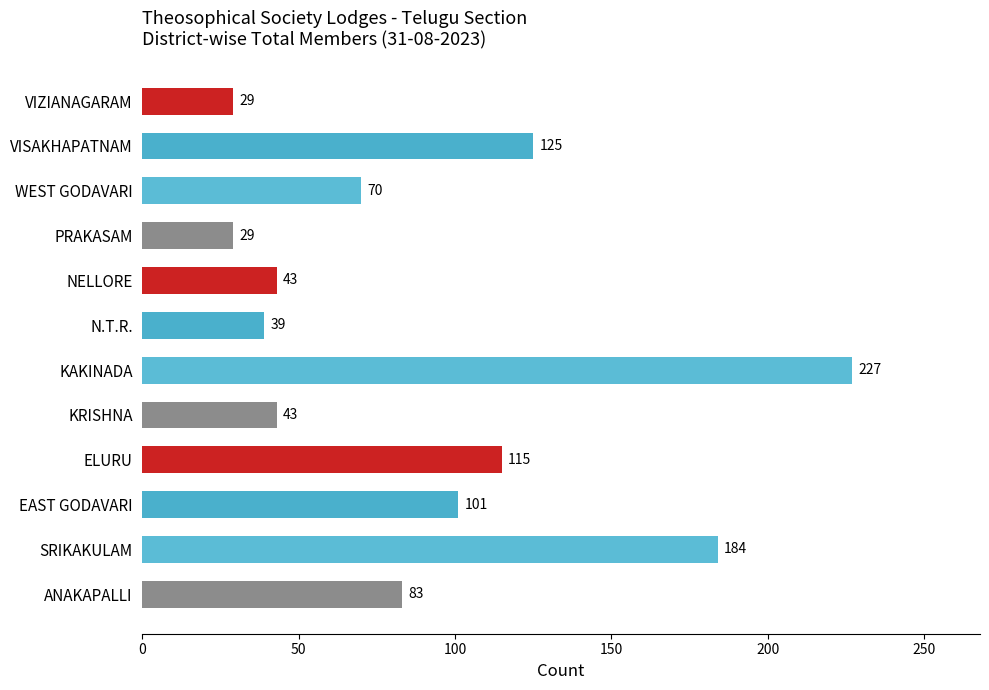

Approximately how many times larger is the value at PRAKASAM compared to ANAKAPALLI?

0.3